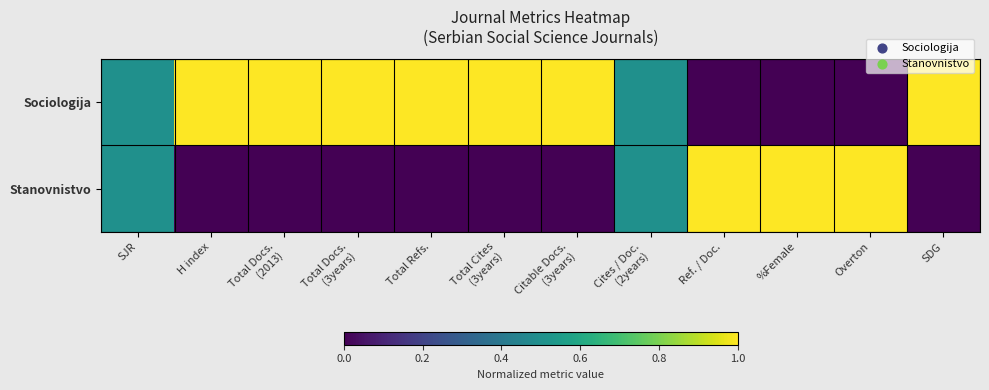

Reading left to right, extract all data points from this chart.

Sociologija: SJR=0.5	H index=1.0	Total Docs.
(2013)=1.0	Total Docs.
(3years)=1.0	Total Refs.=1.0	Total Cites
(3years)=1.0	Citable Docs.
(3years)=1.0	Cites / Doc.
(2years)=0.5	Ref. / Doc.=0.0	%Female=0.0	Overton=0.0	SDG=1.0
Stanovnistvo: SJR=0.5	H index=0.0	Total Docs.
(2013)=0.0	Total Docs.
(3years)=0.0	Total Refs.=0.0	Total Cites
(3years)=0.0	Citable Docs.
(3years)=0.0	Cites / Doc.
(2years)=0.5	Ref. / Doc.=1.0	%Female=1.0	Overton=1.0	SDG=0.0